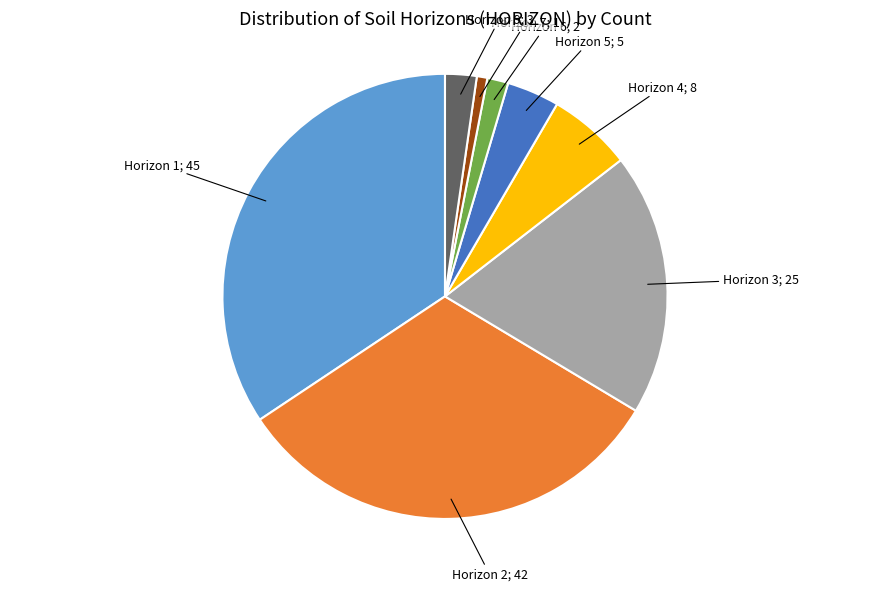

Is there any slice that represents more than half of the pie?

No